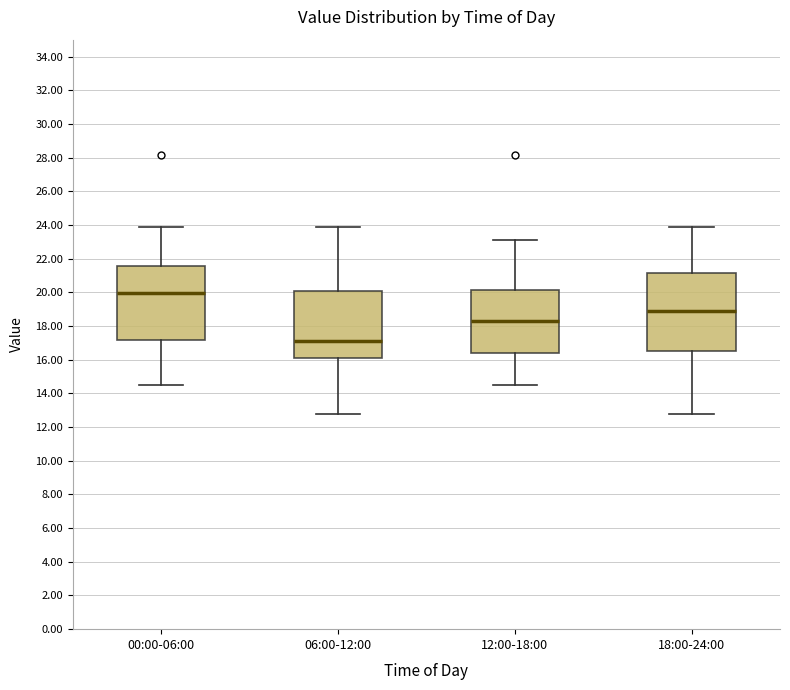

Where does the upper whisker of the box for 18:00-24:00 end on the y-axis? The values are not printed on the chart, so give them approximately, as read against the axis.

23.8